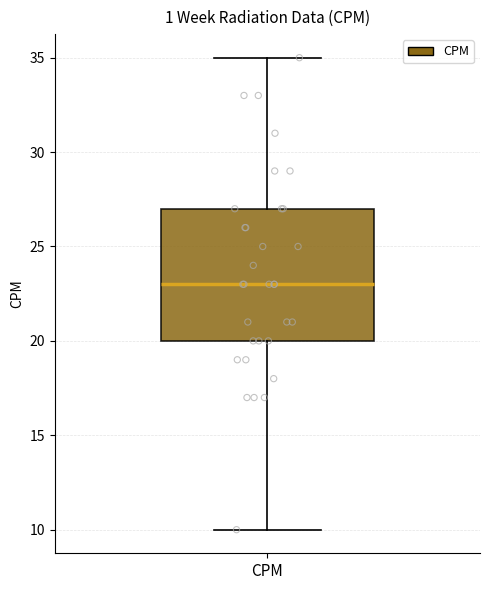

Where does the lower whisker of the box for CPM end on the y-axis? The values are not printed on the chart, so give them approximately, as read against the axis.

10